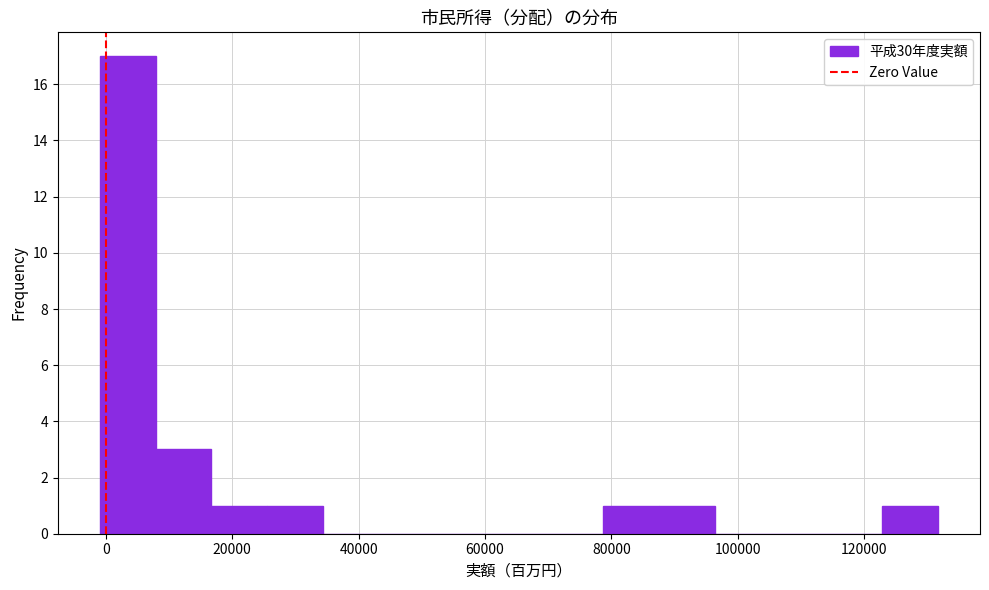

Which range on the x-axis has the tallest bar?

0 to 8000